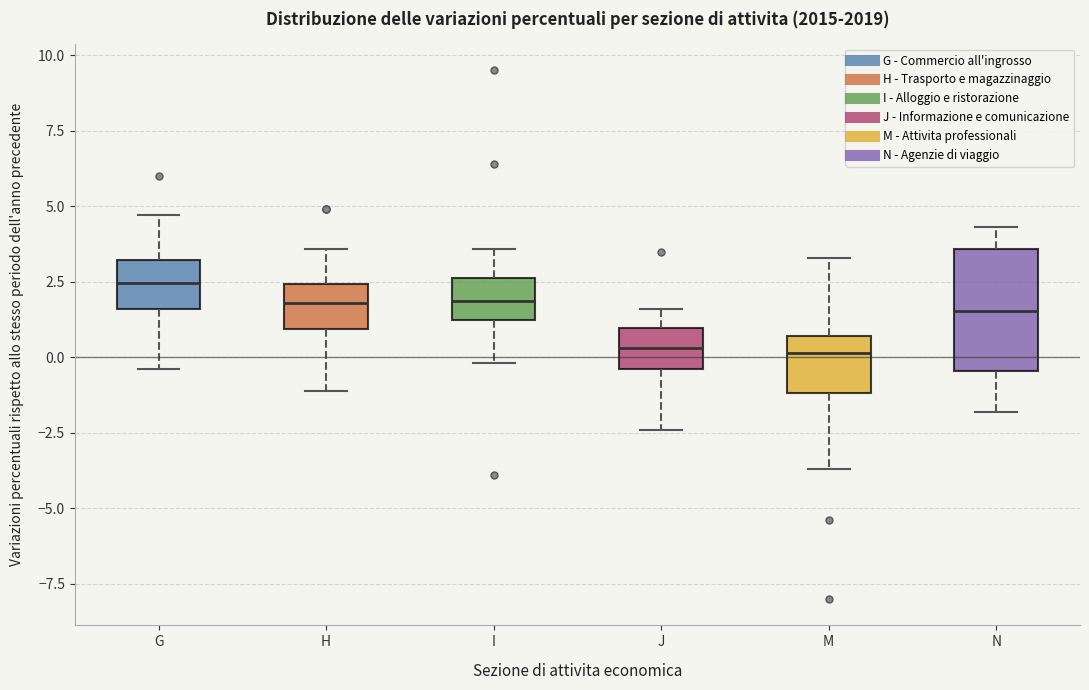

Where is the lower edge of the box for N on the y-axis? The values are not printed on the chart, so give them approximately, as read against the axis.

-0.5